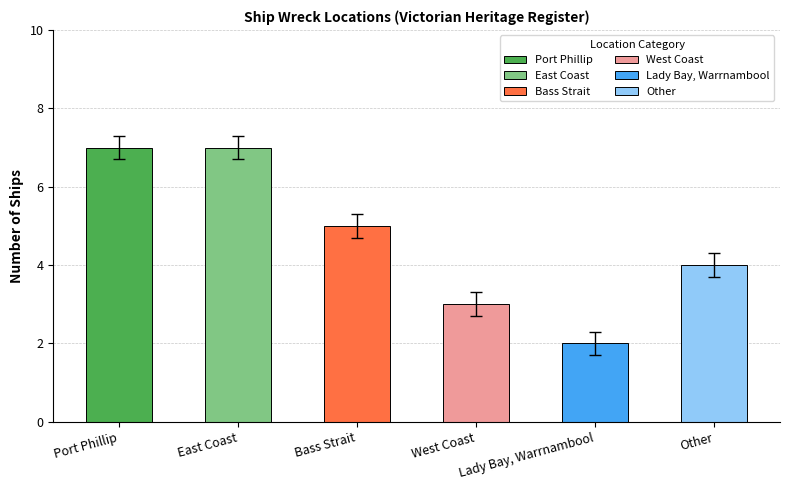

What is the difference between the values at Port Phillip and Lady Bay, Warrnambool?

5